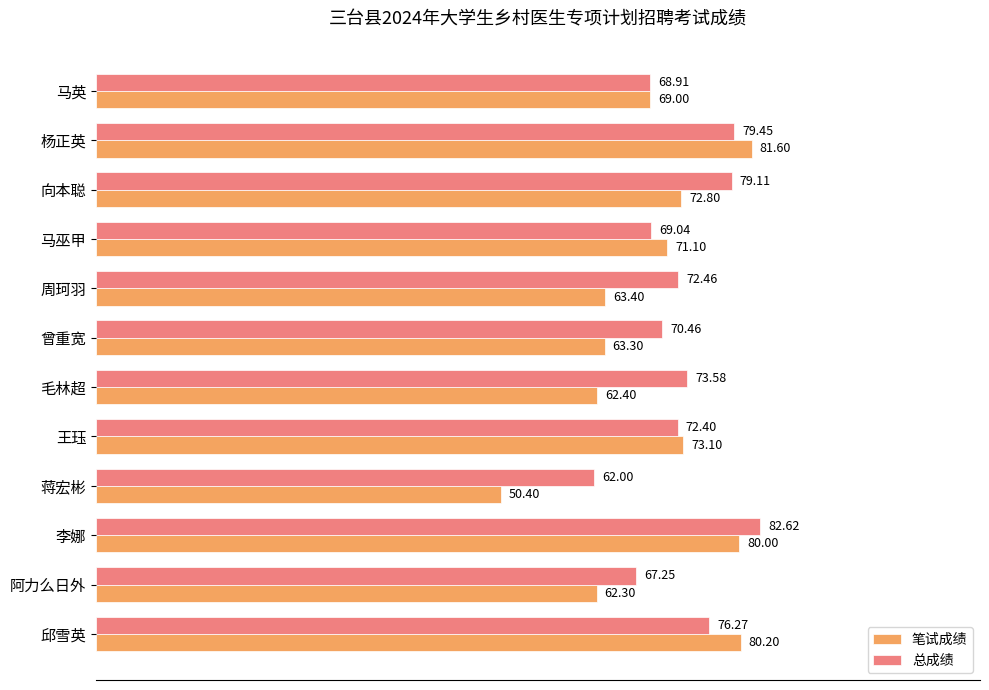

What is the sum of the 总成绩 values at 曾重宽 and 周珂羽?

142.9